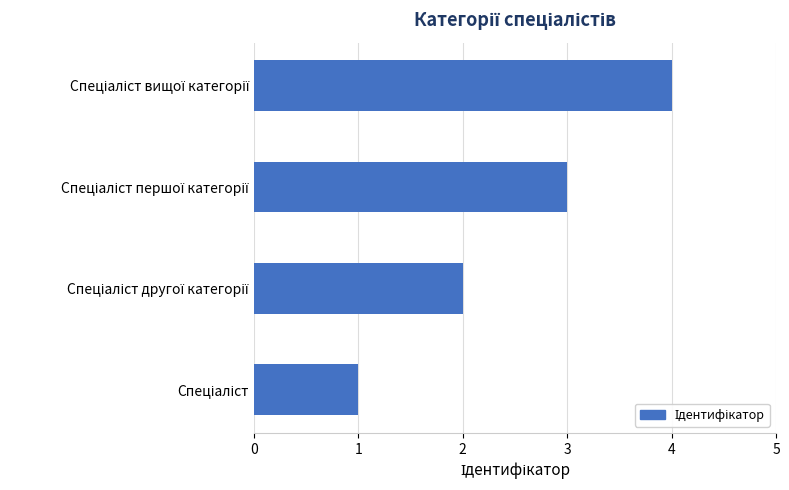

What is the sum of all values?

10